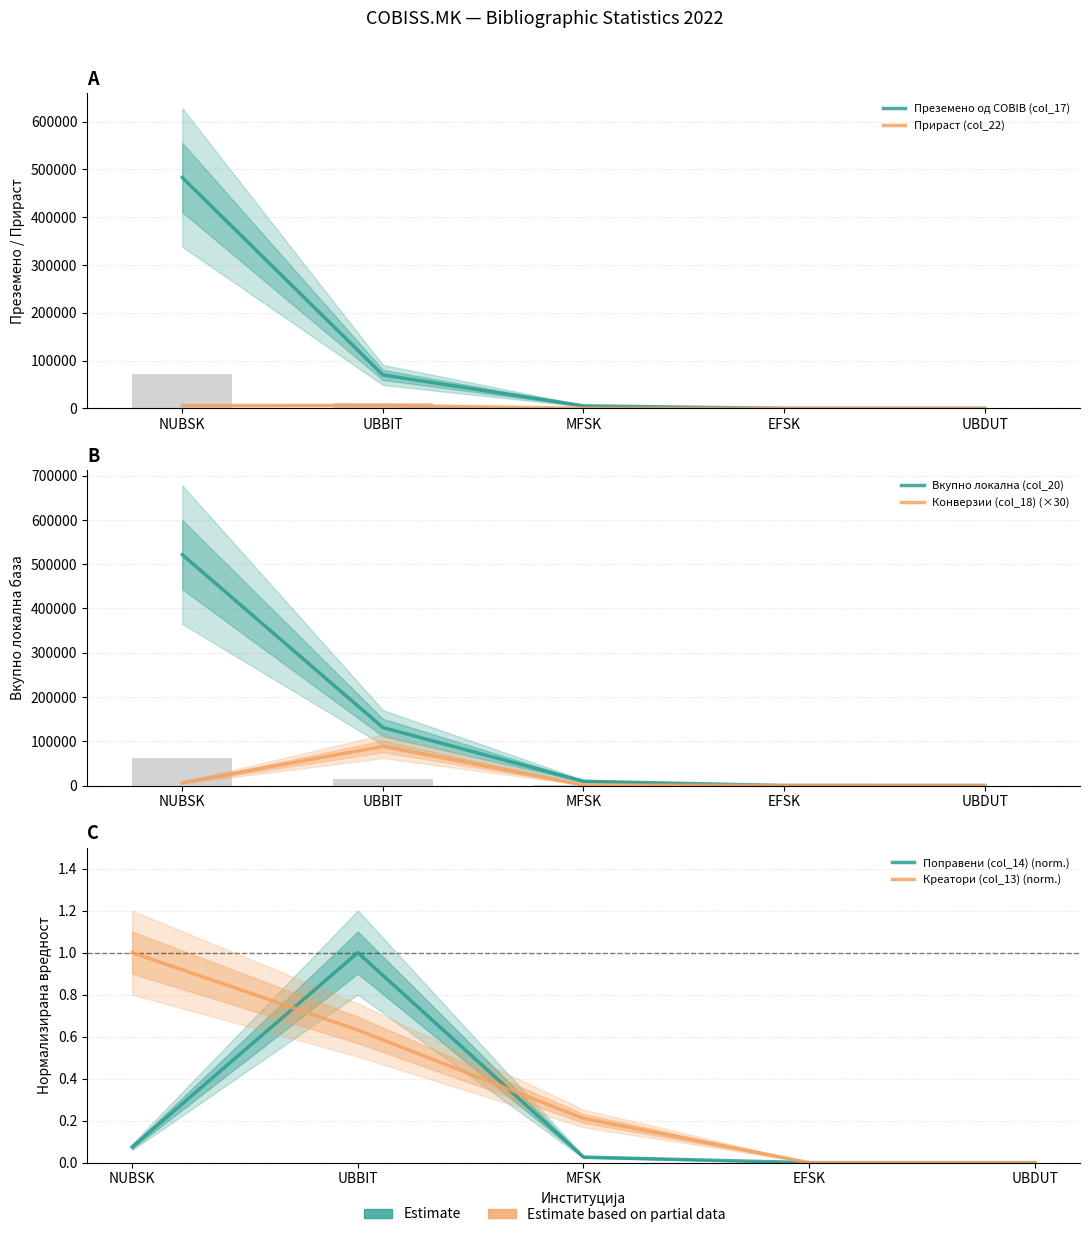

What is the maximum value for Прираст (col_22)?

6134.0